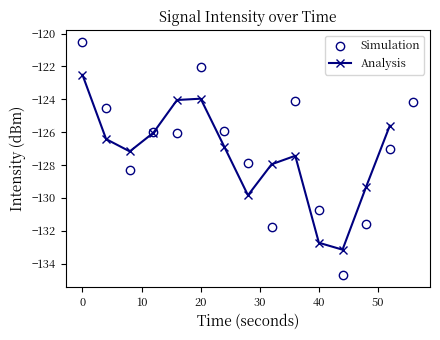

How many interior local peaks does the intensity_mean series have?

3